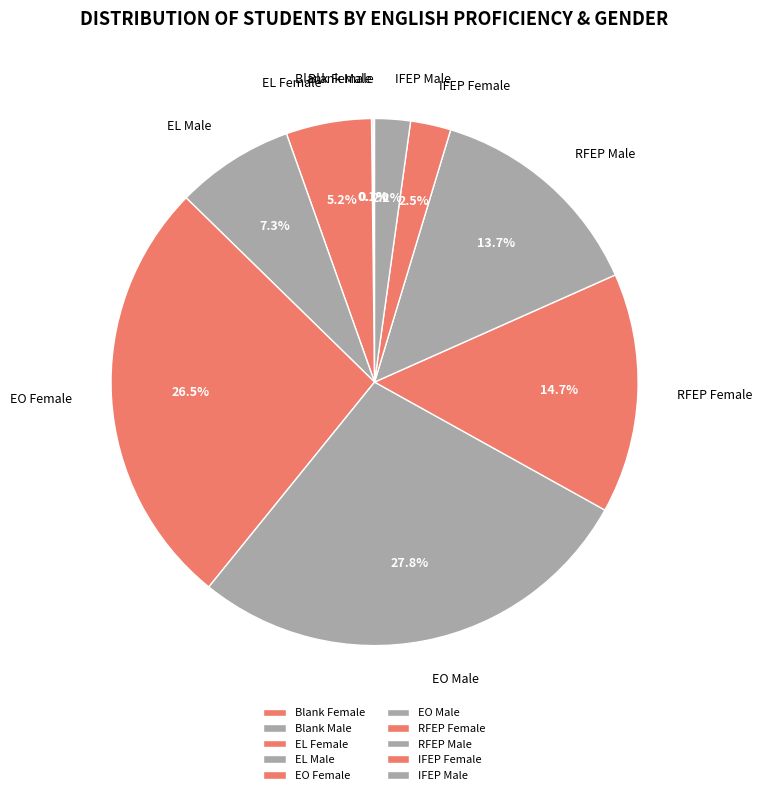

Is the sum of IFEP Female and RFEP Male greater than half?

No